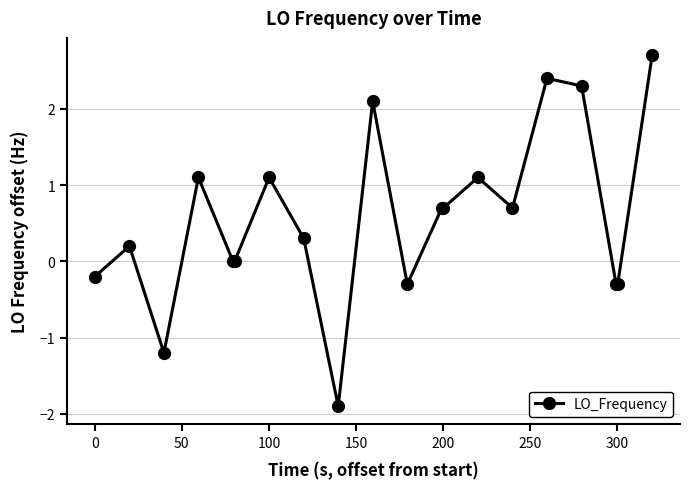

What is the maximum value shown in the chart?

2.7